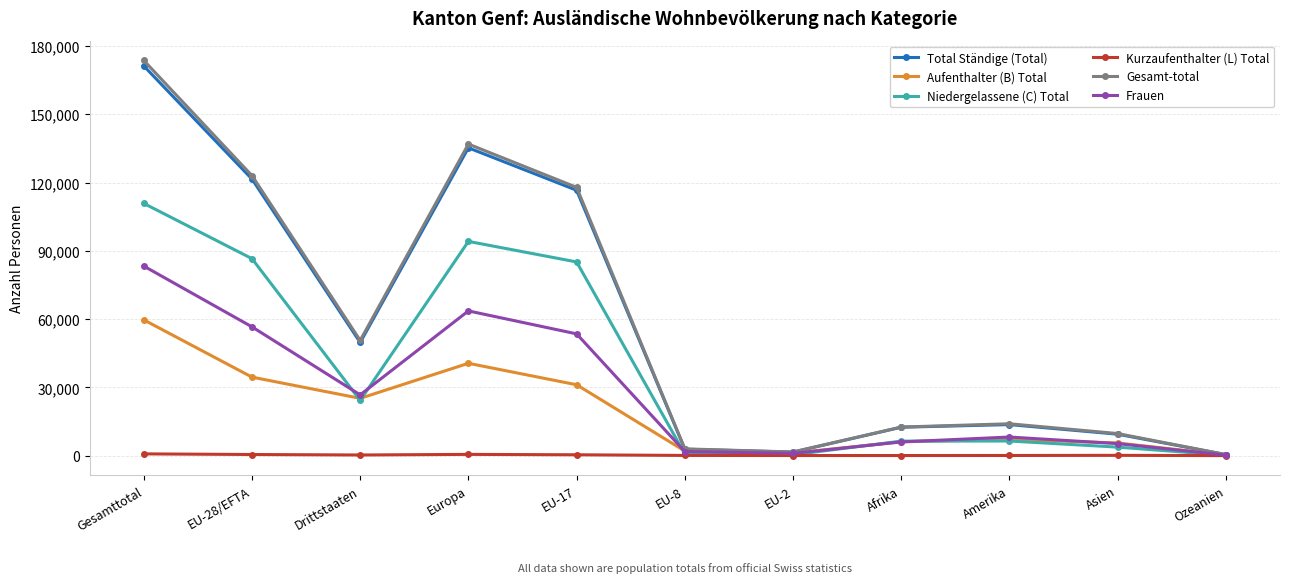

What are all the series names shown in the legend?

Total Ständige (Total), Aufenthalter (B) Total, Niedergelassene (C) Total, Kurzaufenthalter (L) Total, Gesamt-total, Frauen